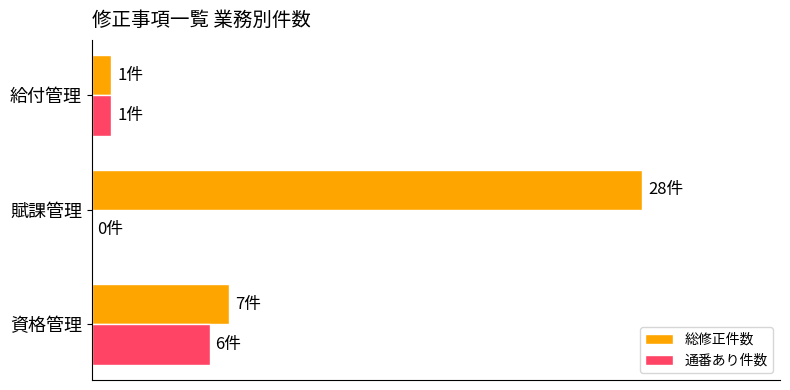

What are all the series names shown in the legend?

総修正件数, 通番あり件数